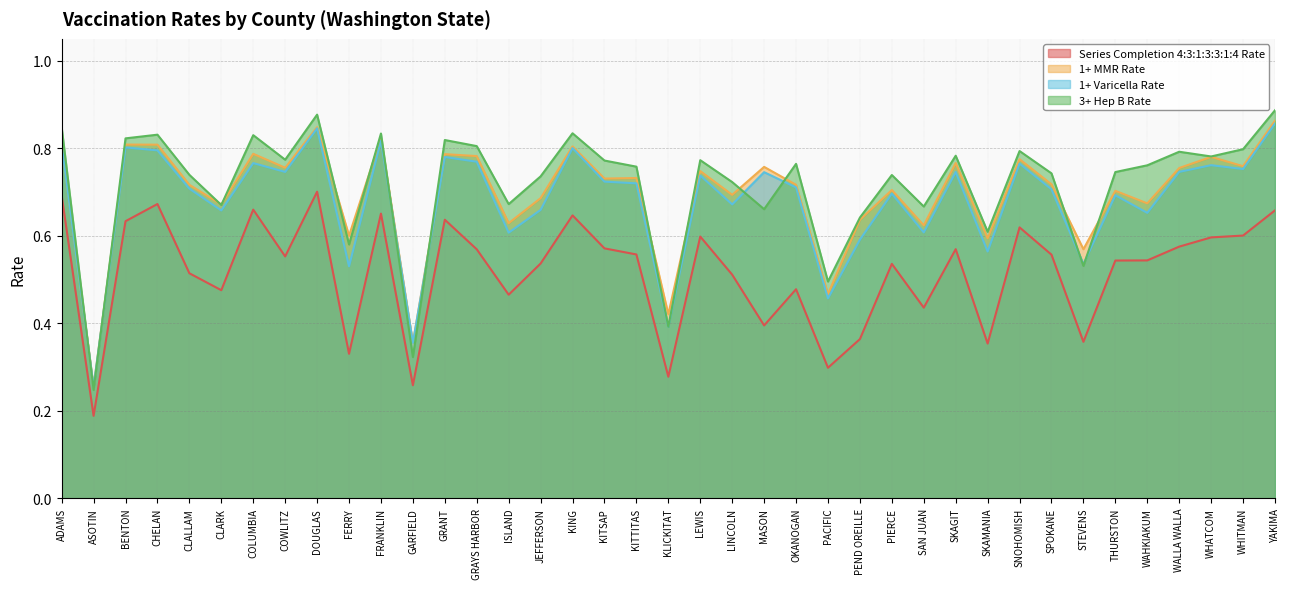

At which category does Series Completion 4:3:1:3:3:1:4 Rate reach its first local peak?

CHELAN